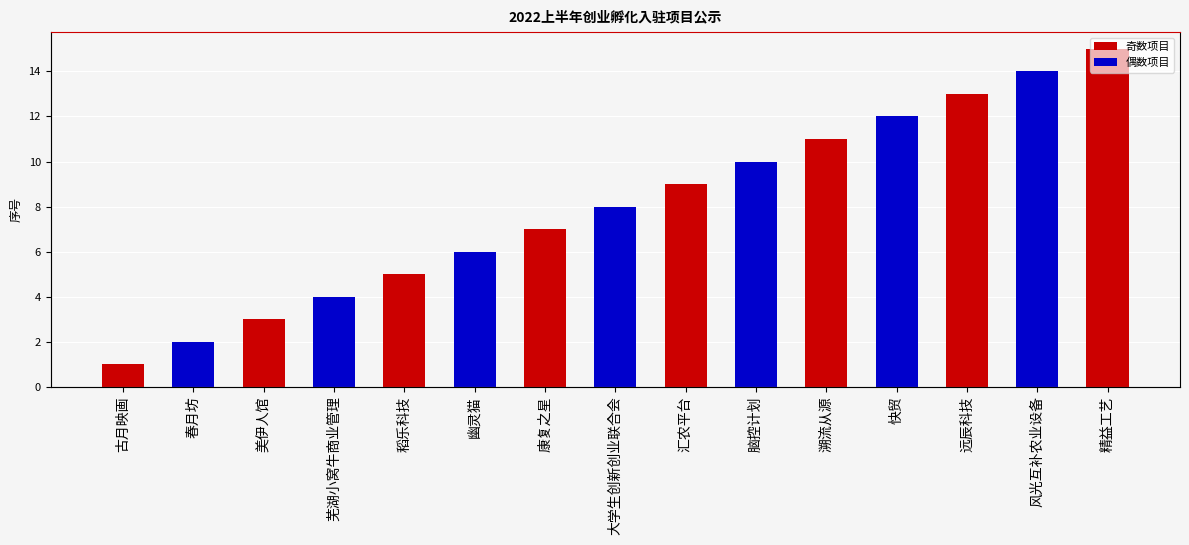

Reading right to left, list all the values displayed in this chart.

精益工艺=15	风光互补农业设备=14	远辰科技=13	快贸=12	溯流从源=11	脑控计划=10	汇农平台=9	大学生创新创业联合会=8	康复之星=7	幽灵猫=6	稻乐科技=5	芜湖小窝牛商业管理=4	美伊人馆=3	春月坊=2	古月映画=1